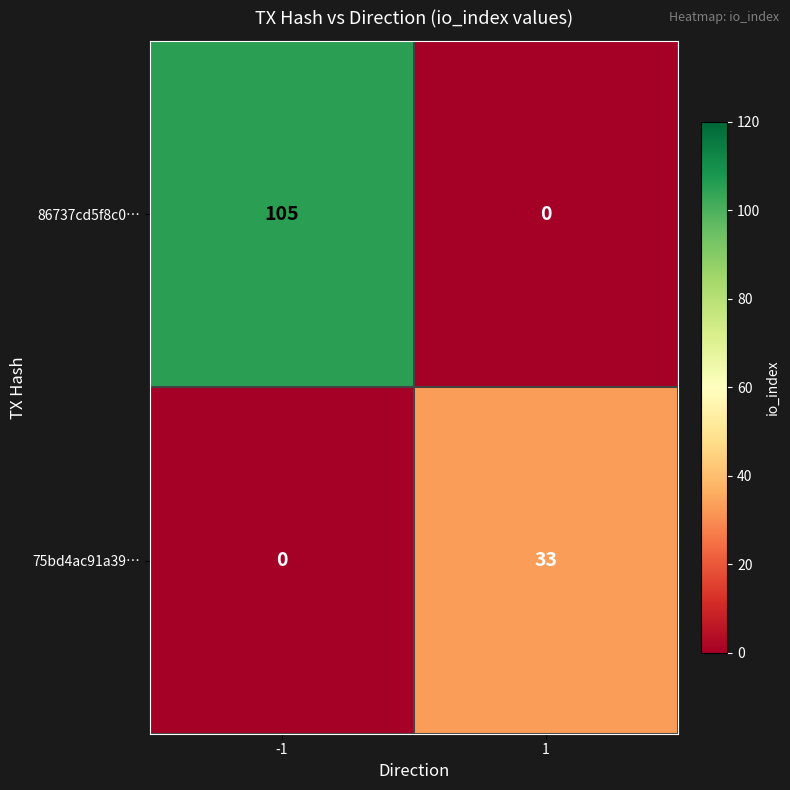

Which series has the largest total across all categories?

86737cd5f8c0…